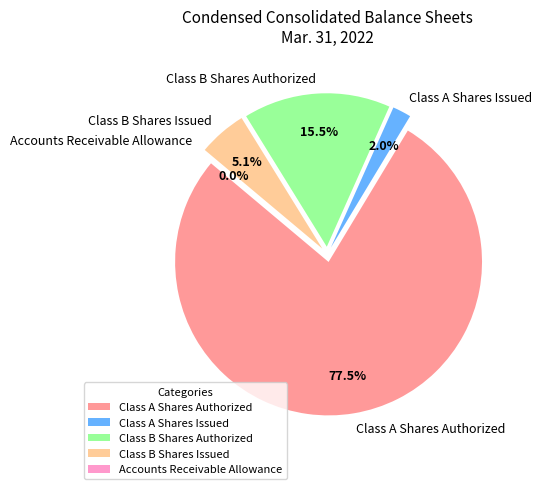

Is there a majority slice in this chart?

Yes